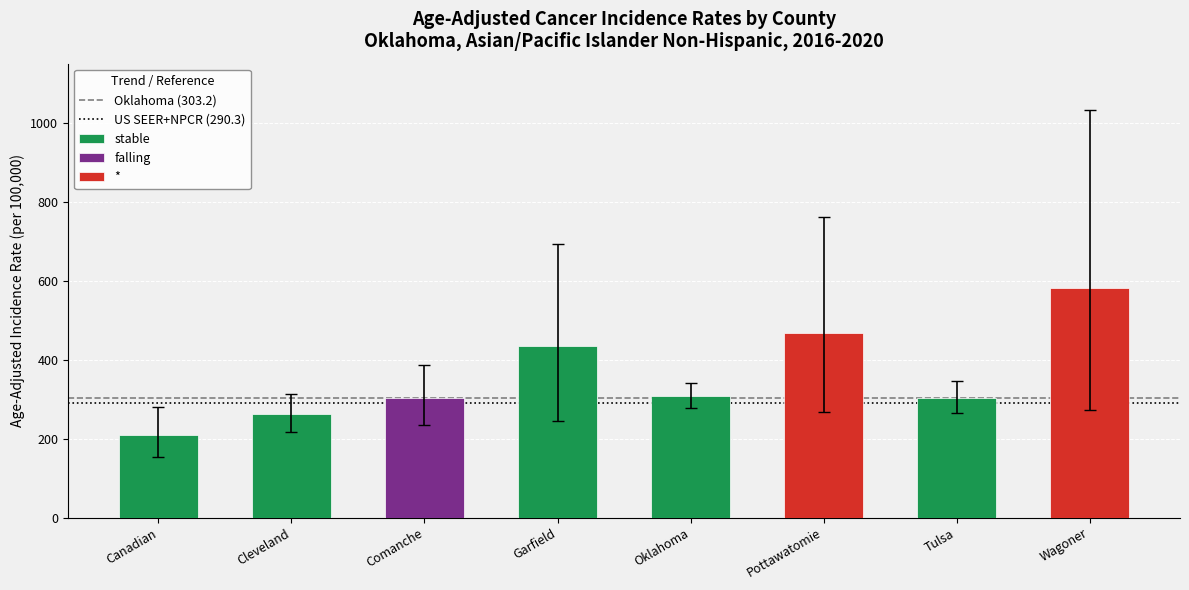

How many values in the Lower CI series are below 264?

4